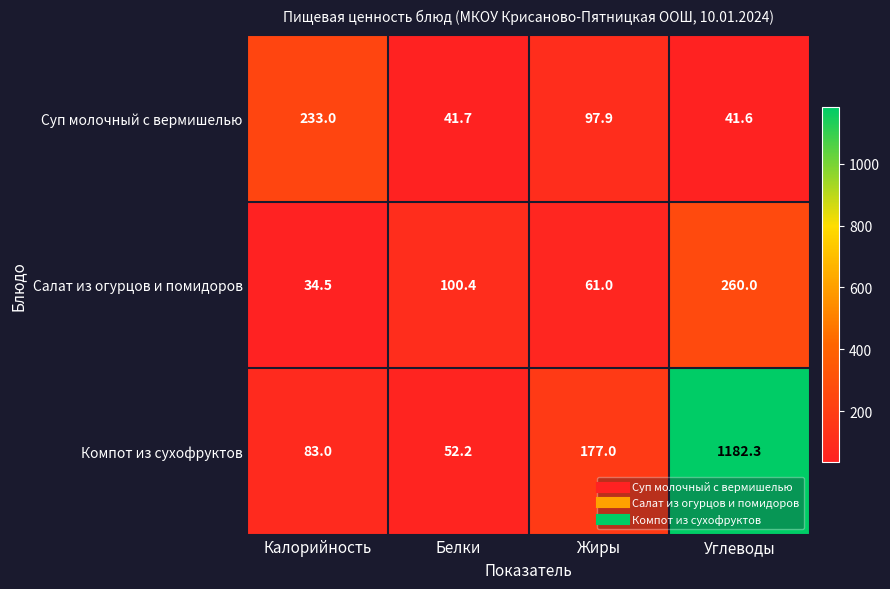

The Суп молочный с вермишелью series shows 97.9 at Жиры. True or false?

True